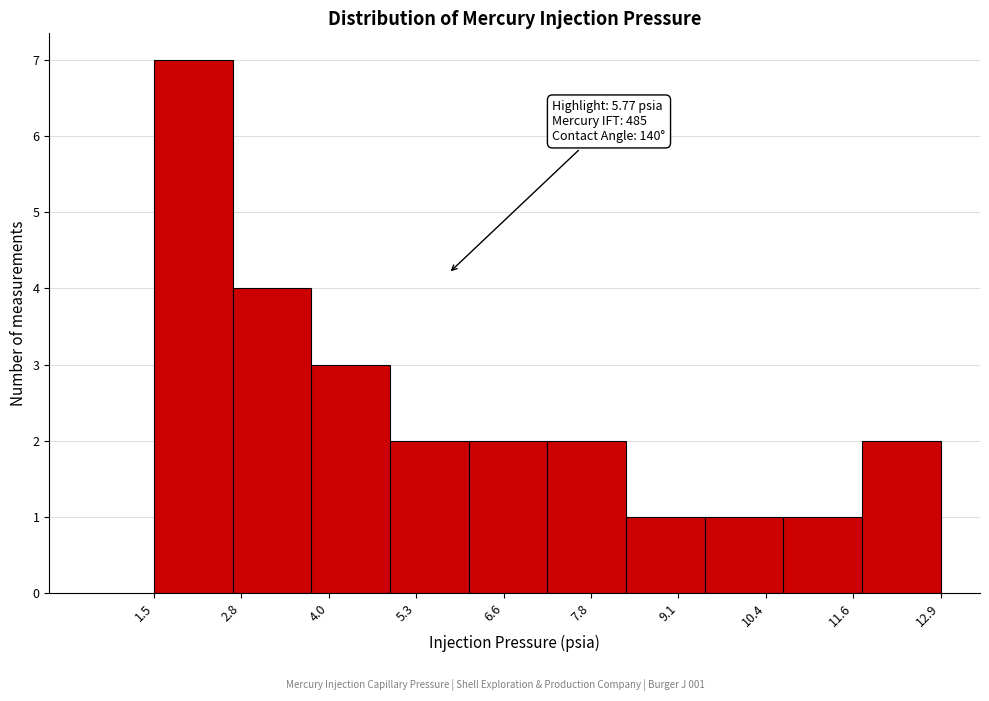

Which range on the x-axis has the tallest bar?

1.6 to 2.6